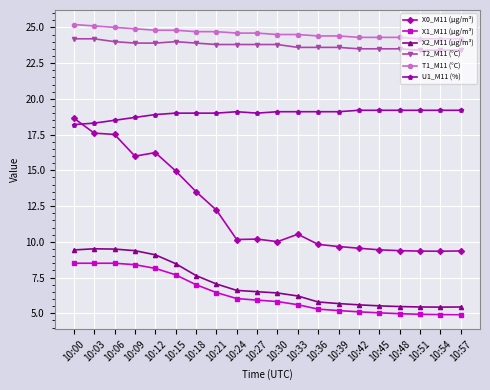

How many lines are shown in the chart?

6